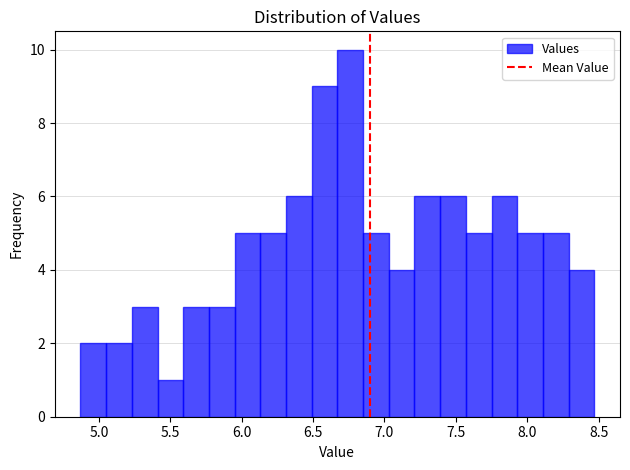

Around what value on the x-axis is the tallest bar? Give the approximate position of its centre, as read against the axis.

6.75